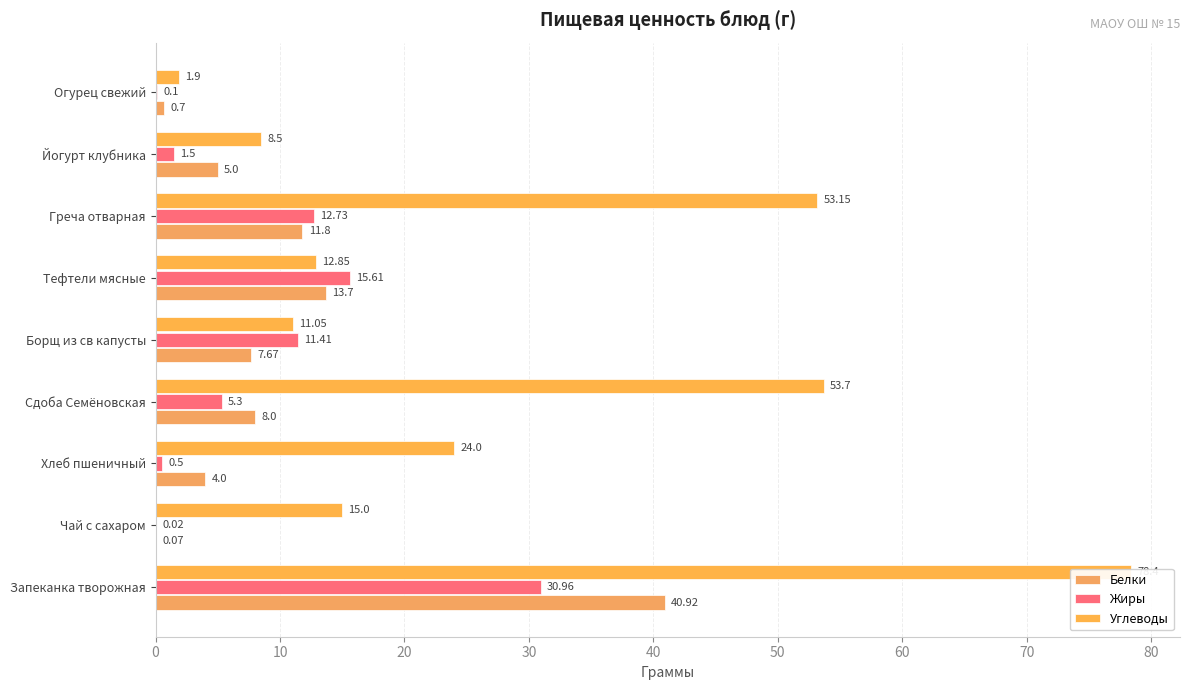

At Сдоба Семёновская, list the series in order from largest to smallest.

Углеводы, Белки, Жиры